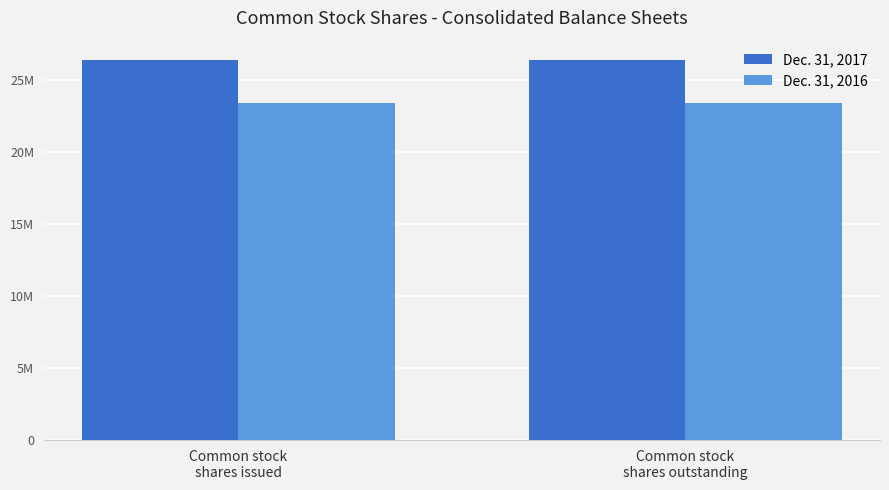

What is the label of the 2nd bar from the right?

Common stock
shares issued